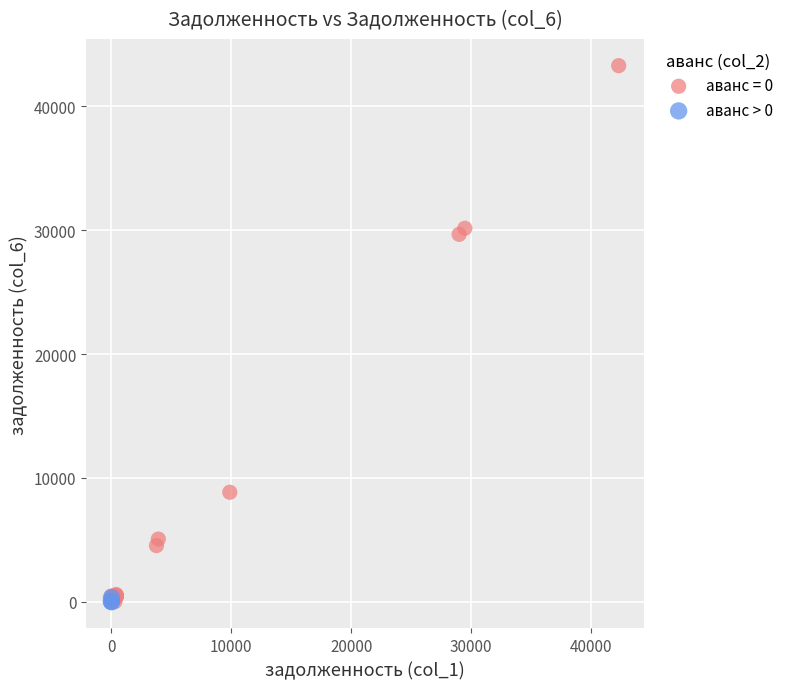

Which series has the largest Y range (max minus min)?

аванс = 0